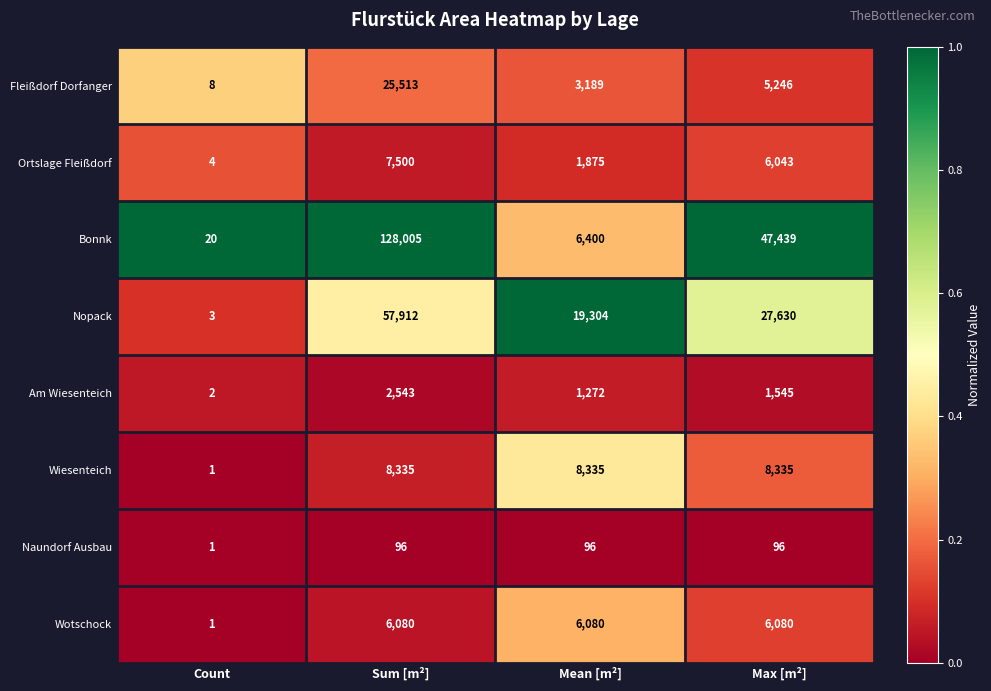

What is the difference between the second highest and minimum values in the Fleißdorf Dorfanger series?

5238